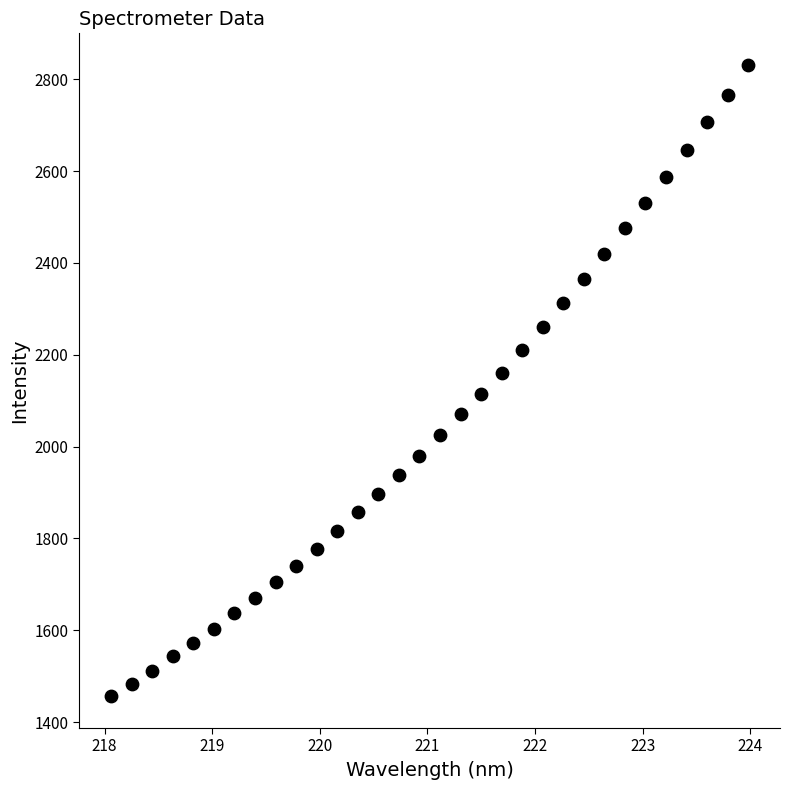

What is the range of Y values (max minus min)?

1375.4